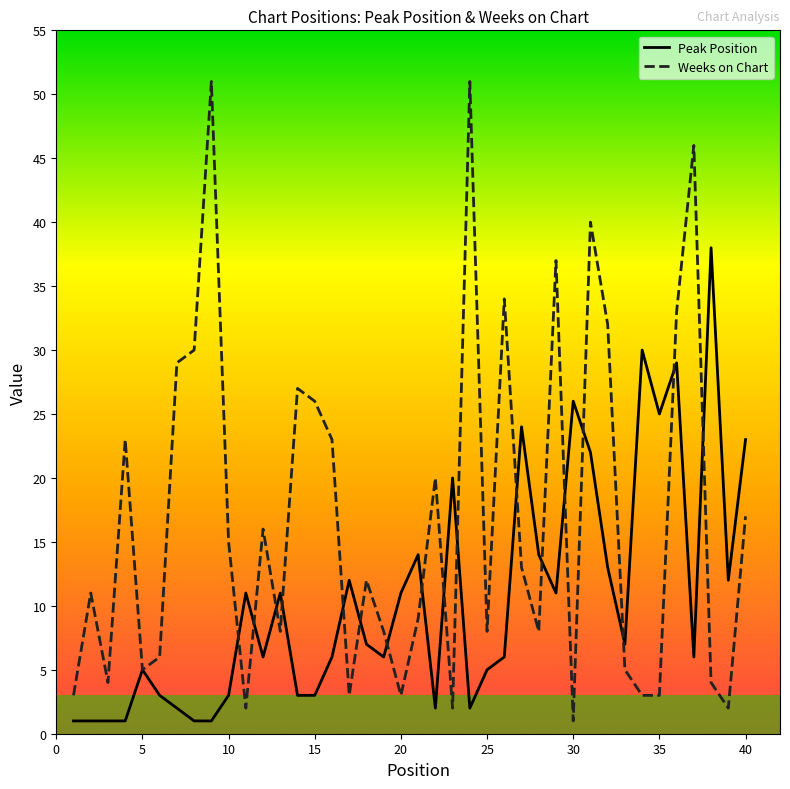

How many series are shown in this chart?

2